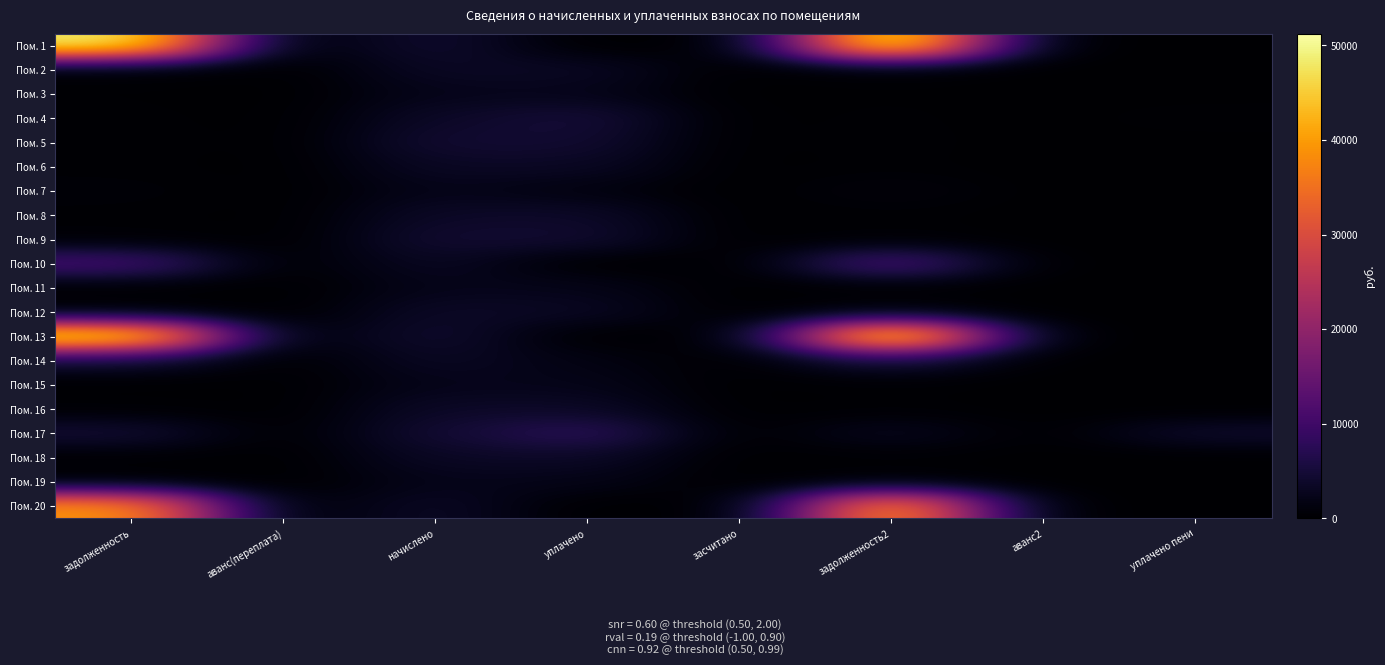

How many categories are shown in the chart?

8